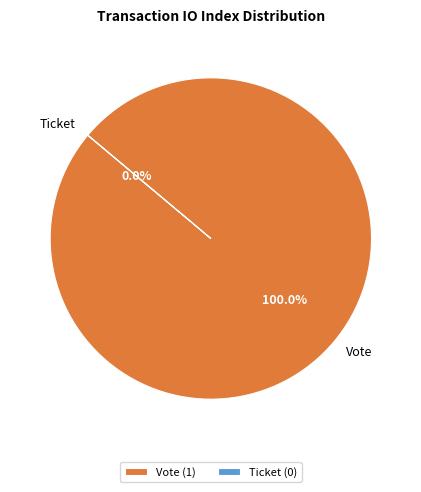

The Ticket slice represents 0% of the pie. True or false?

True